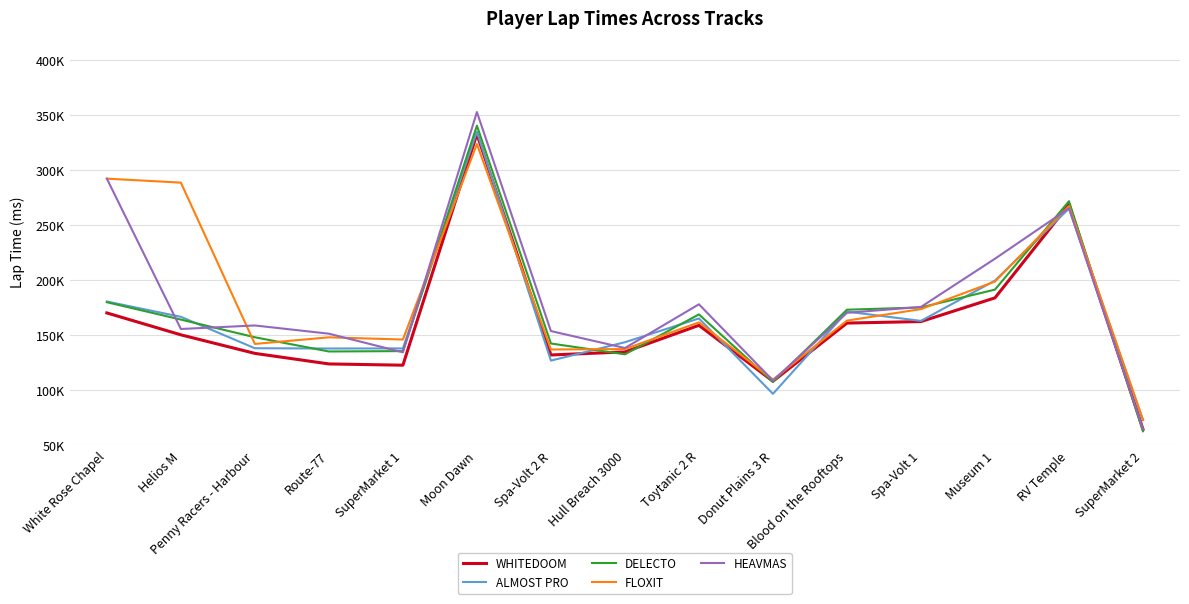

Where is WHITEDOOM nearest to the value 198559?

Museum 1